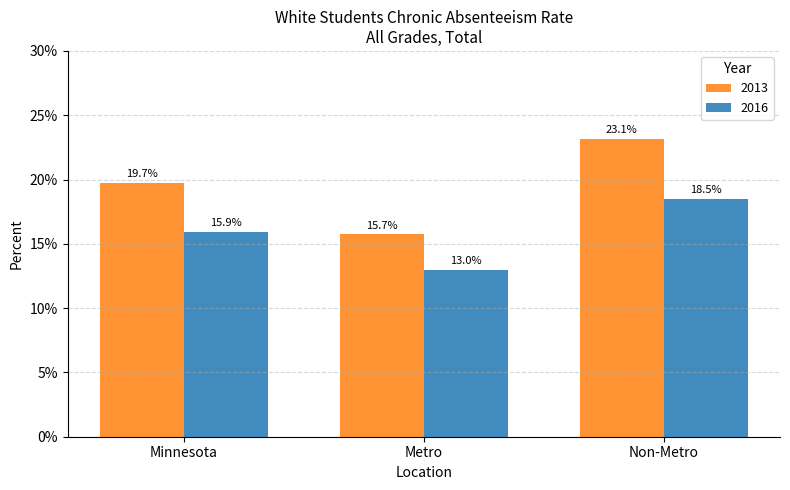

What is the label of the 3rd bar from the left?

Non-Metro